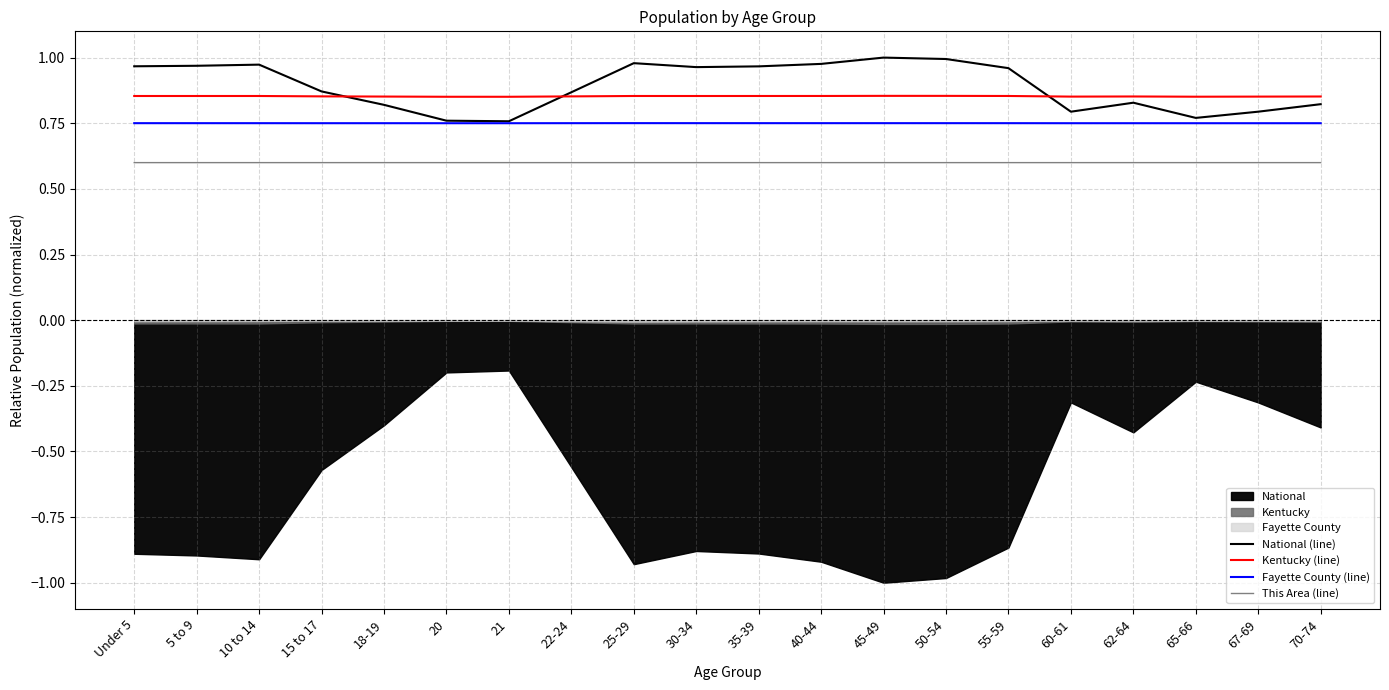

Which series changed the most between 22-24 and 60-61?

National (line)